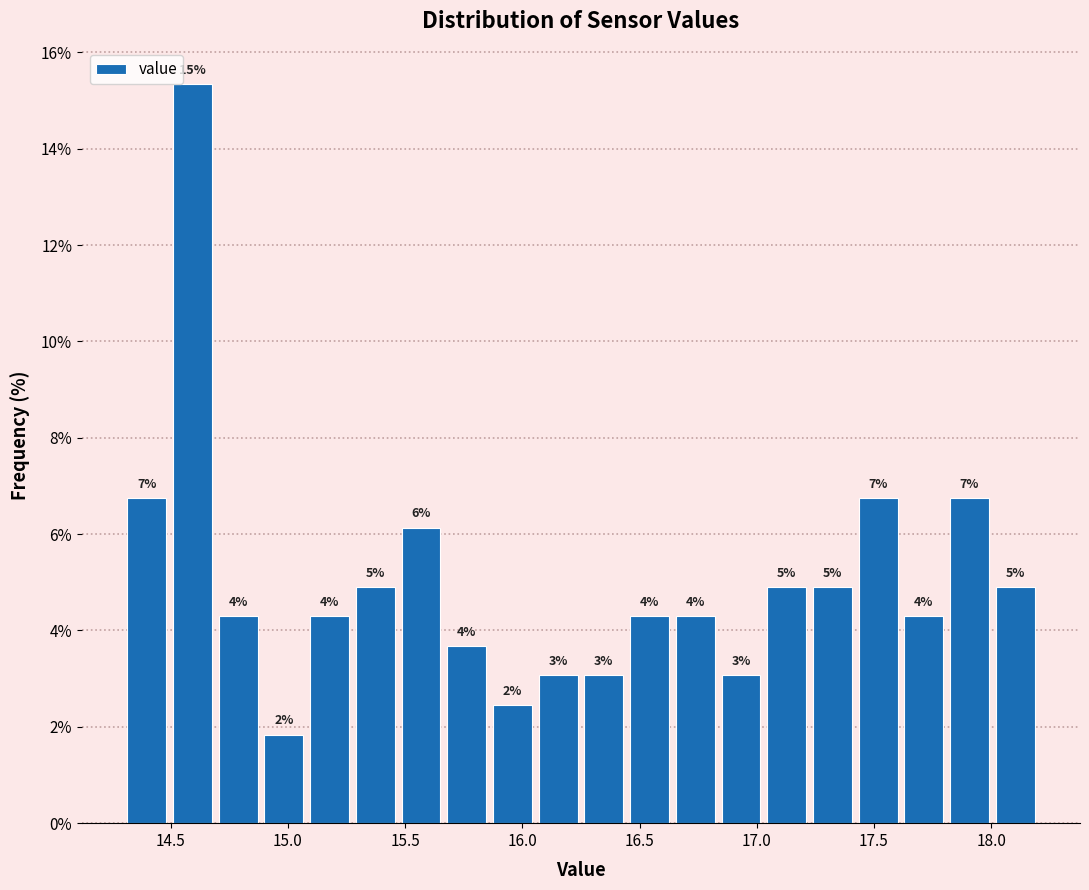

Around what value on the x-axis is the tallest bar? Give the approximate position of its centre, as read against the axis.

14.60